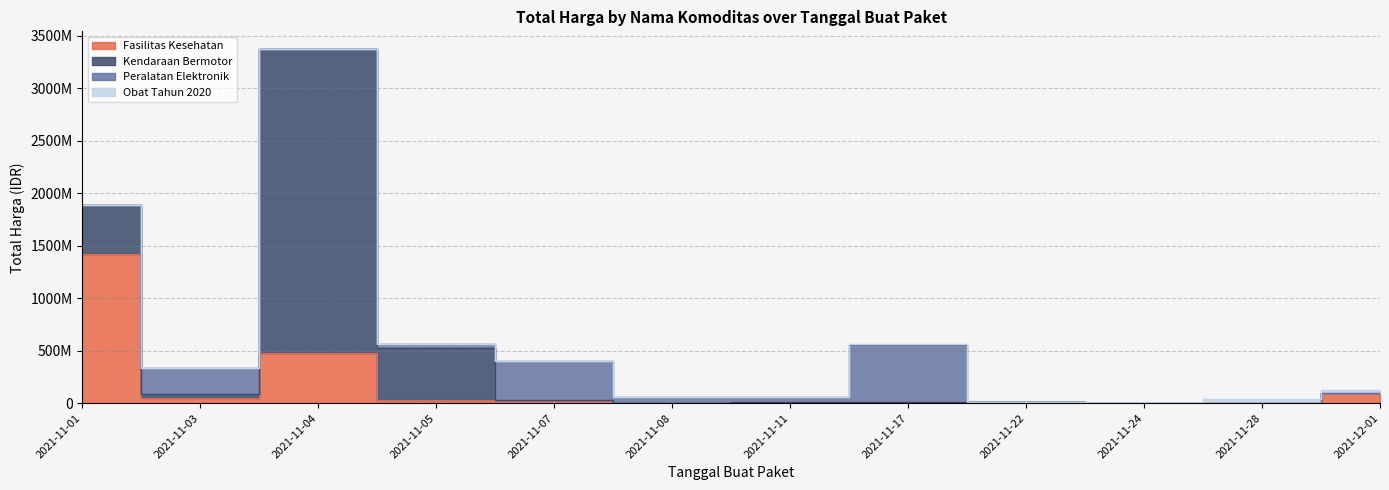

True or false: Peralatan Elektronik and Obat Tahun 2020 intersect in this chart.

True